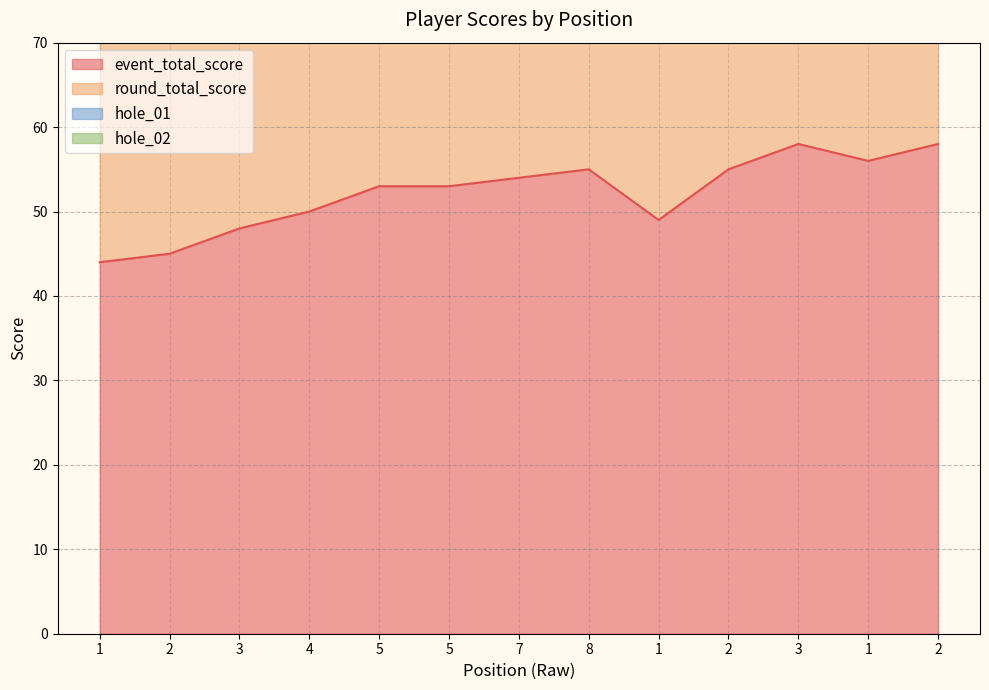

Does the chart display data point markers on the line(s)?

No